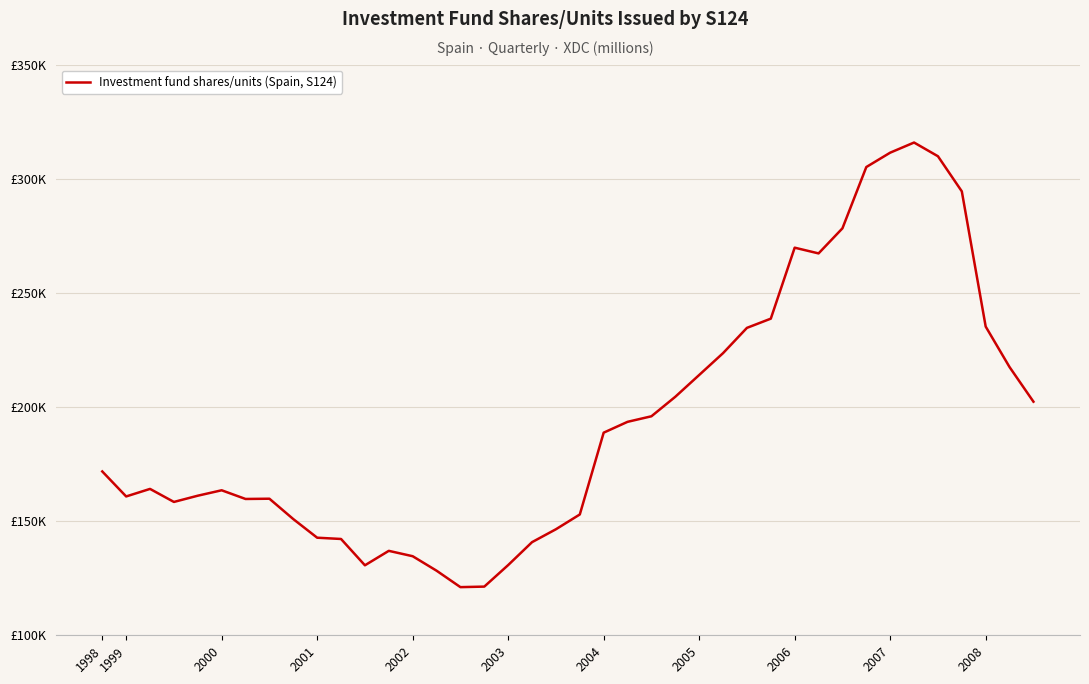

What is the maximum value shown in the chart?

316011